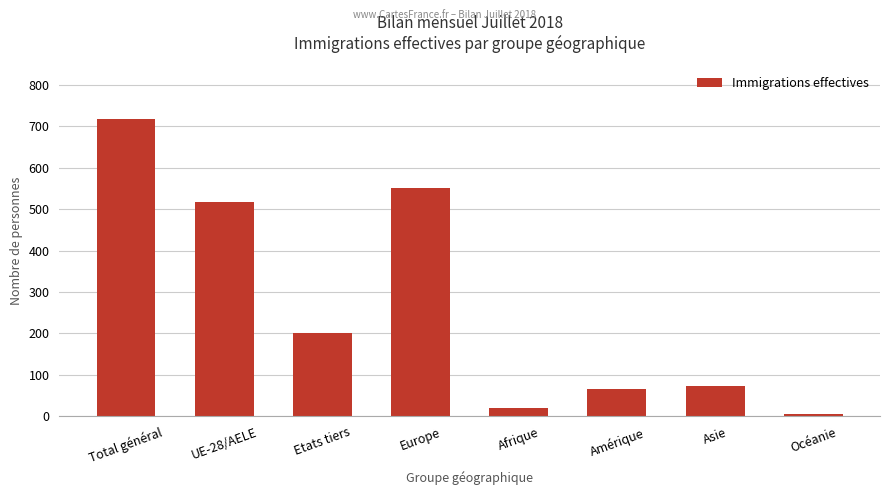

Reading left to right, what are all the values shown in this chart?

Total général=717	UE-28/AELE=516	Etats tiers=201	Europe=550	Afrique=20	Amérique=67	Asie=73	Océanie=7